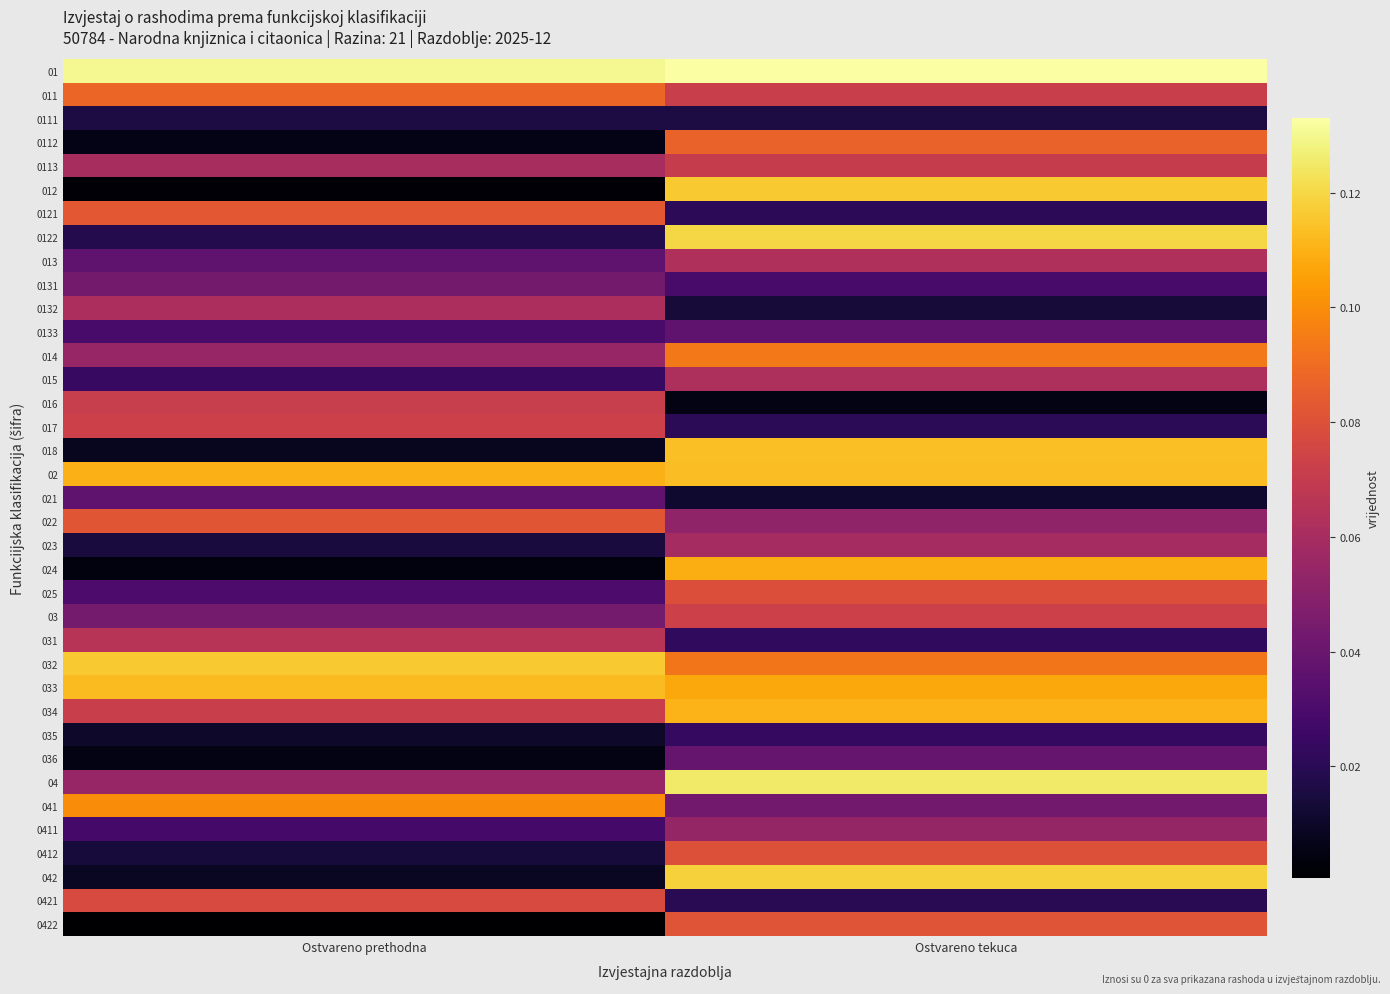

What is the total value across all series at Ostvareno prethodna?

1.8